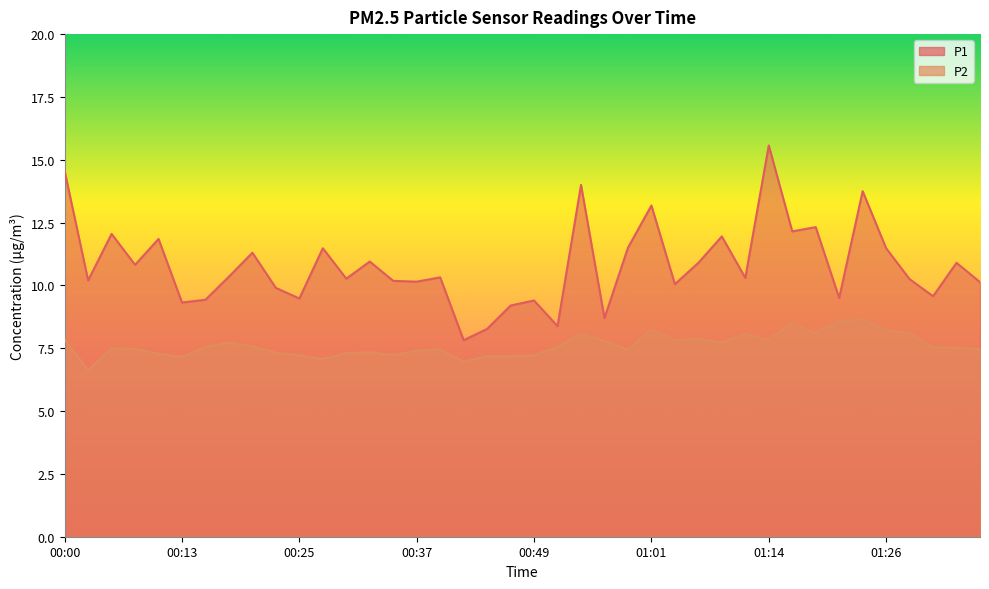

What is the sum of the P2 values at 00:10 and 00:30?

14.6